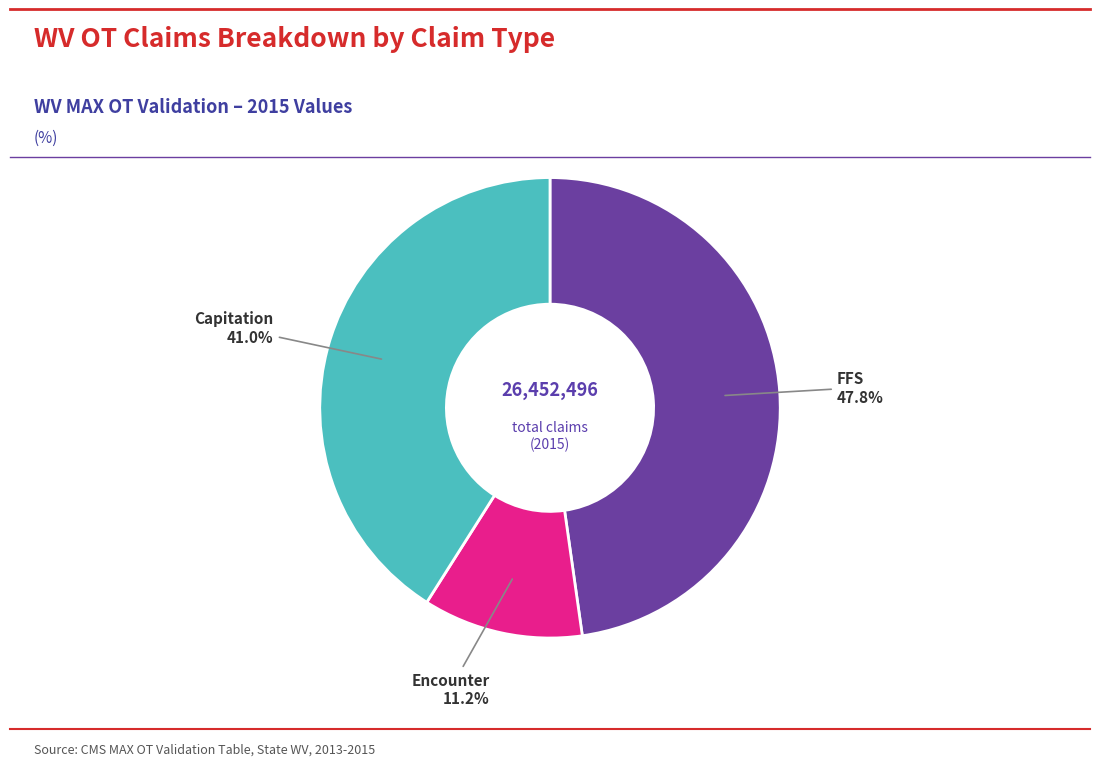

Is there a majority slice in this chart?

No